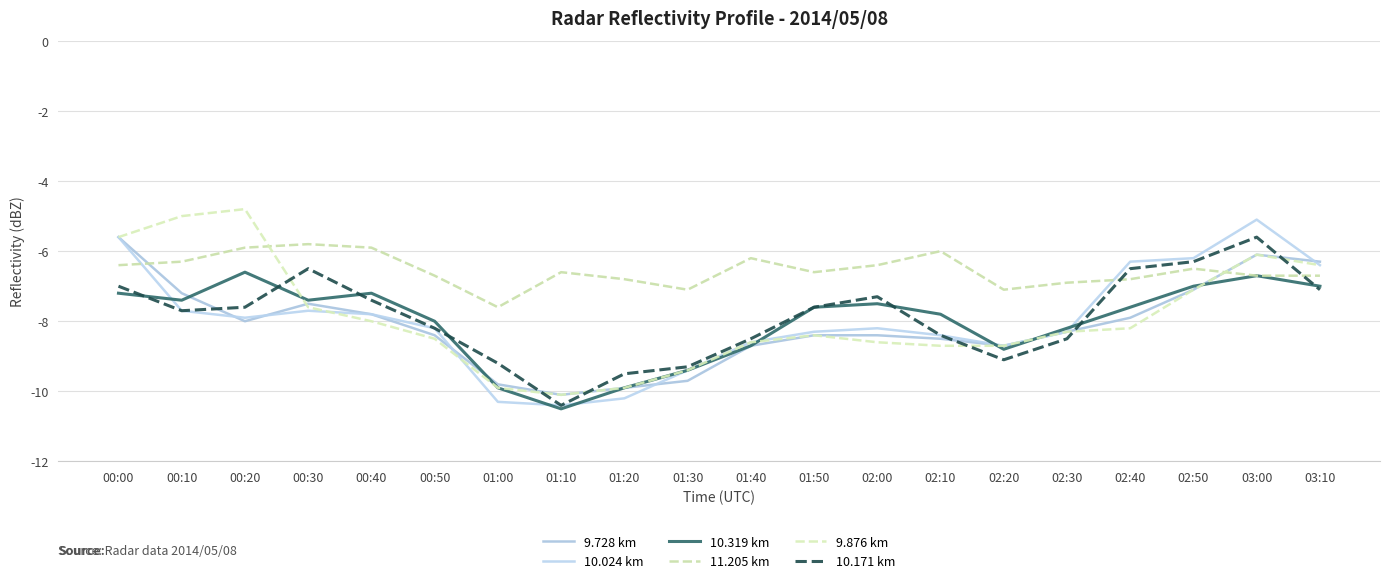

Is this an area chart (filled region under the line)?

No